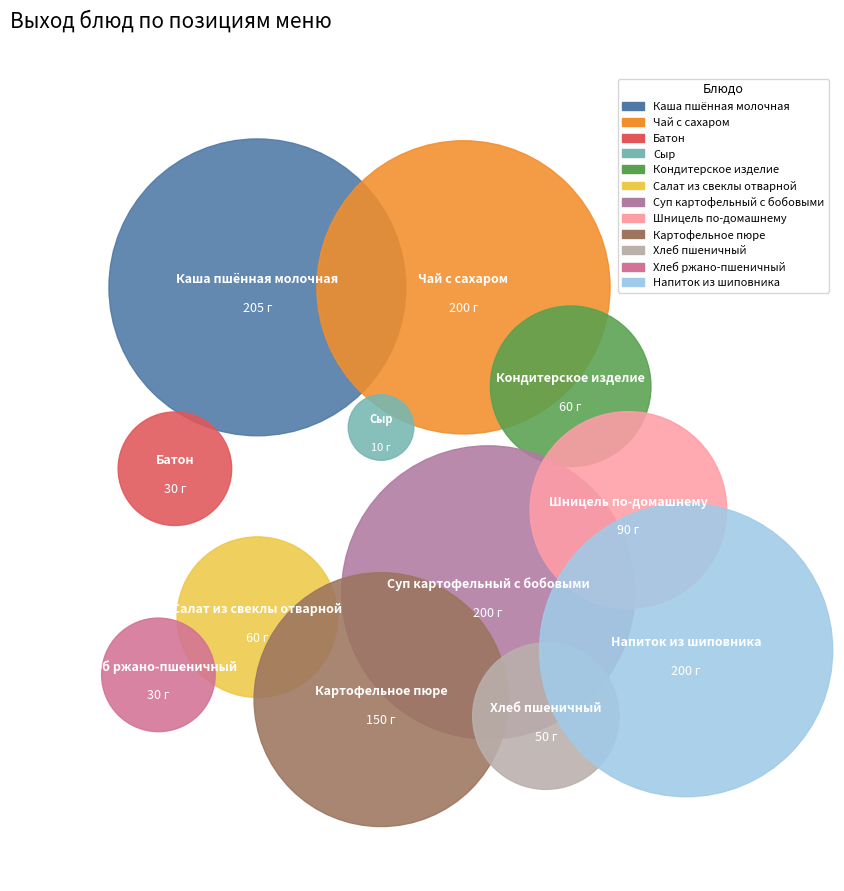

What is the change in value from Каша пшённая молочная to Напиток из шиповника?

-5